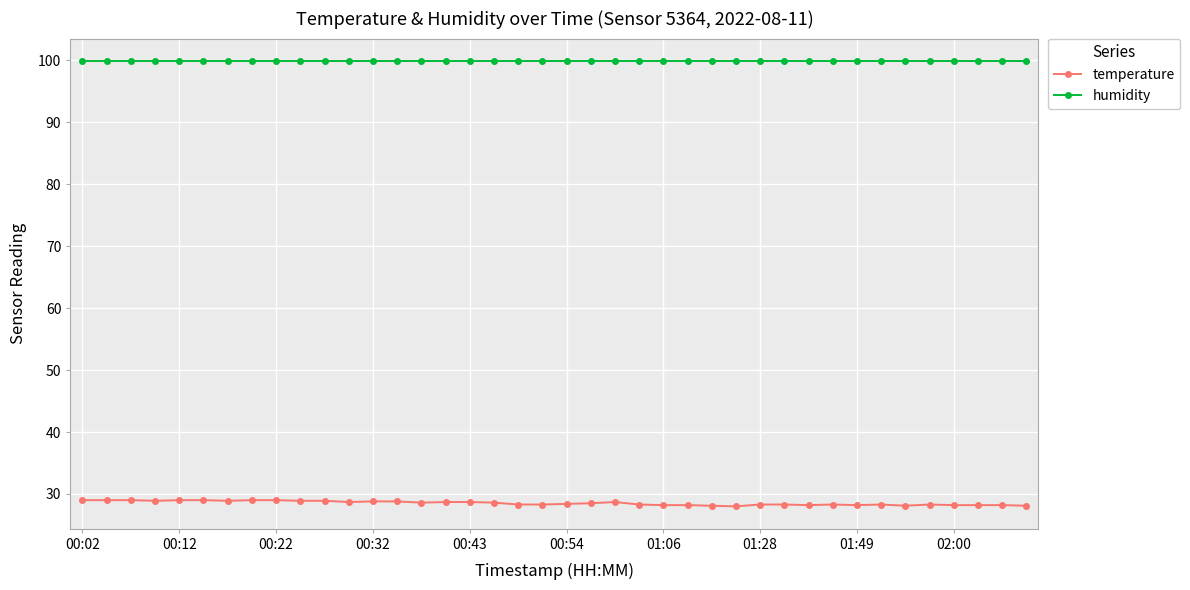

True or false: temperature has more than 2 points higher than both neighbors.

True